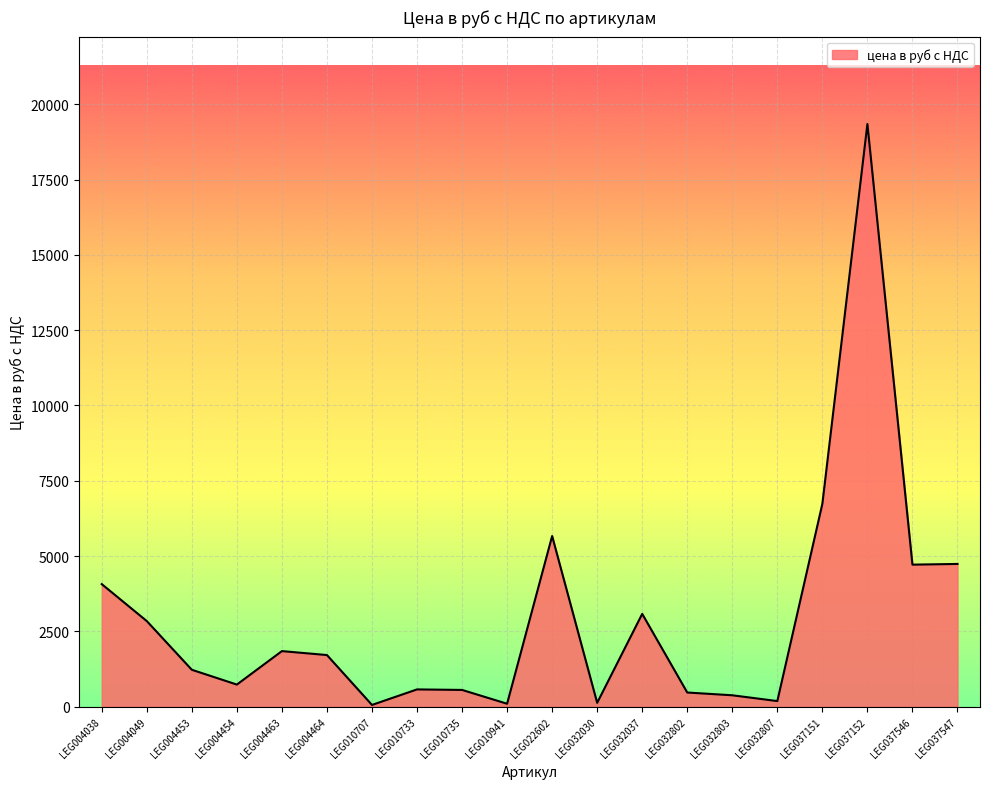

True or false: there are more than 1 points higher than both neighbors.

True